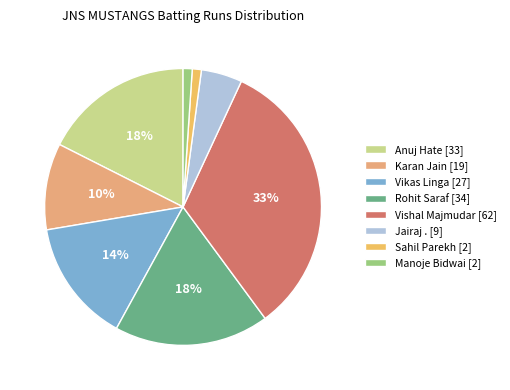

Is Rohit Saraf the majority of the pie?

No